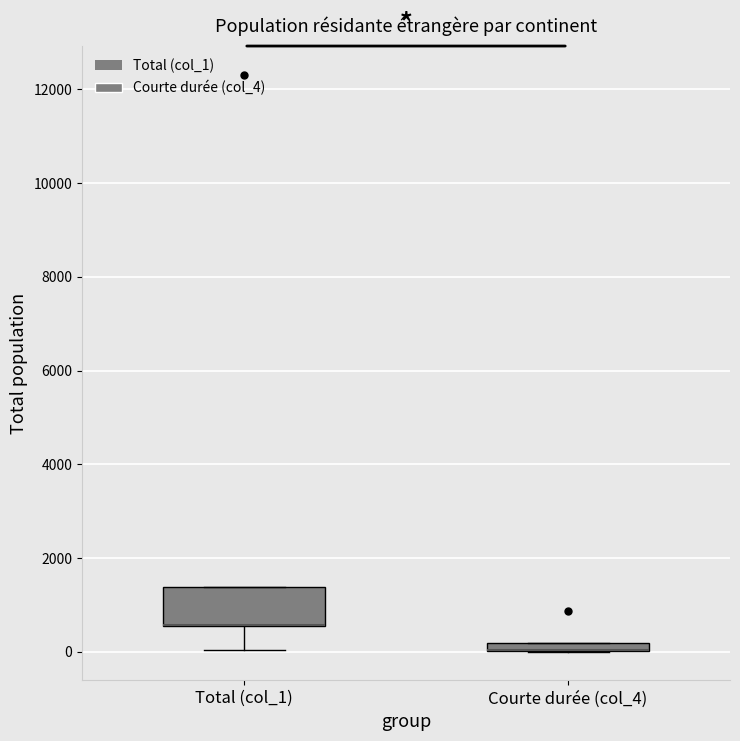

Where is the upper edge of the box for Courte durée (col_4) on the y-axis? The values are not printed on the chart, so give them approximately, as read against the axis.

200